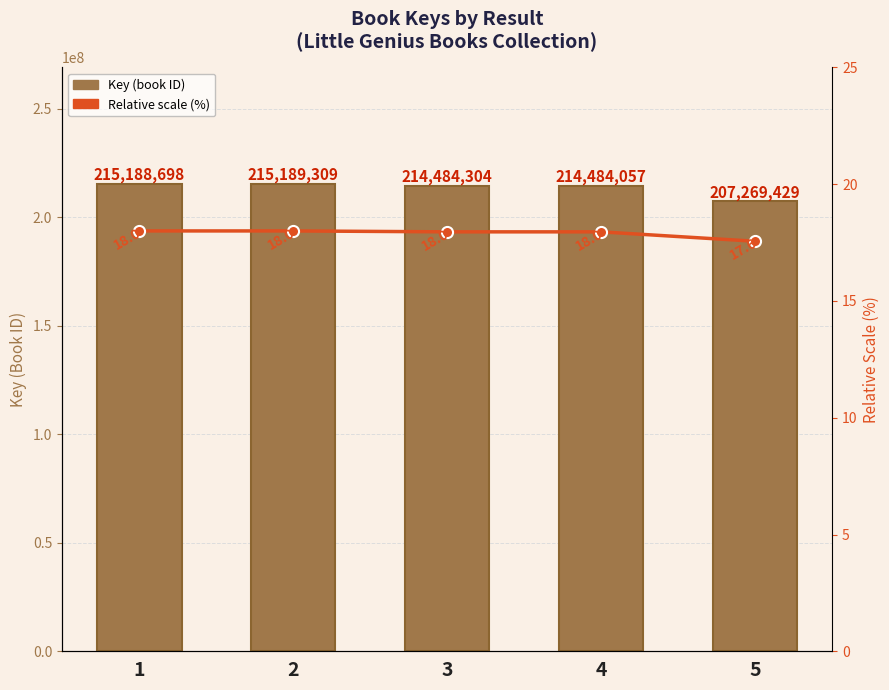

Rank the series at 5 from lowest to highest value.

Relative scale (%), Key (book ID)